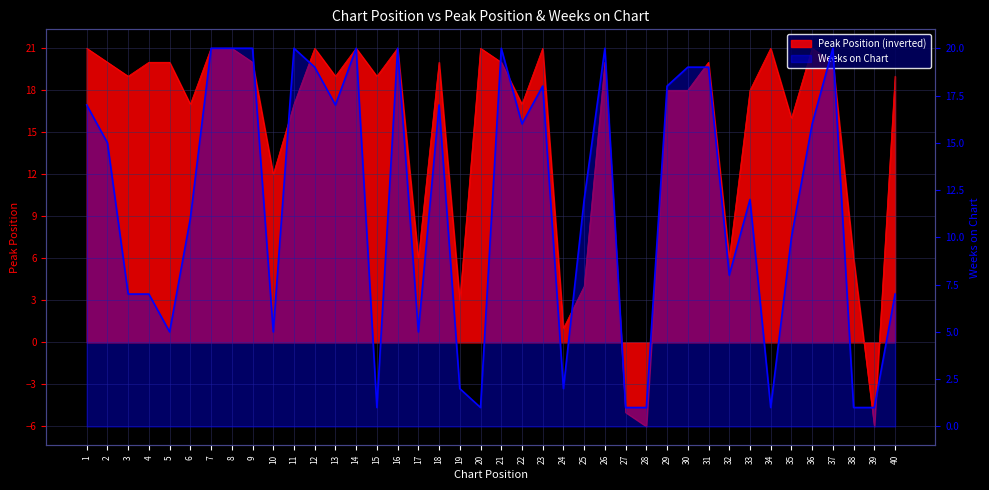

How many interior local peaks does the Peak Position series have?

10